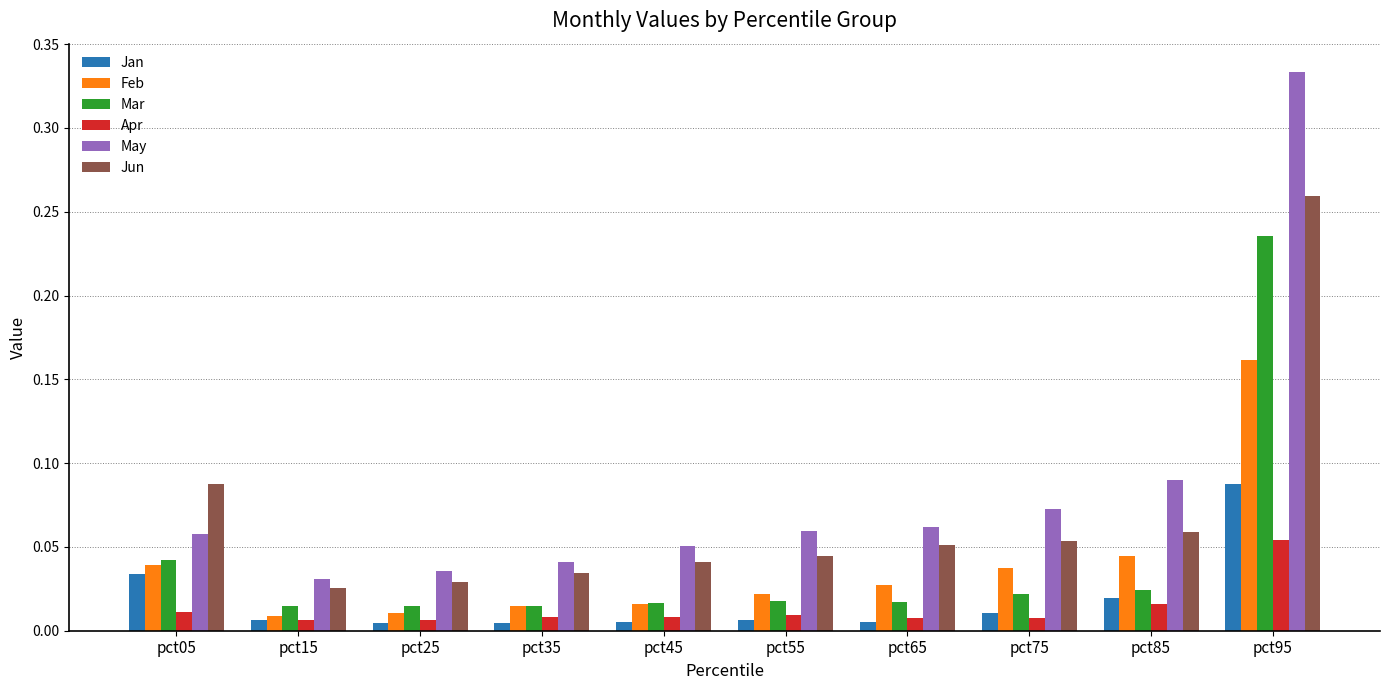

Is it true that Mar equals 0.1 at pct95?

False